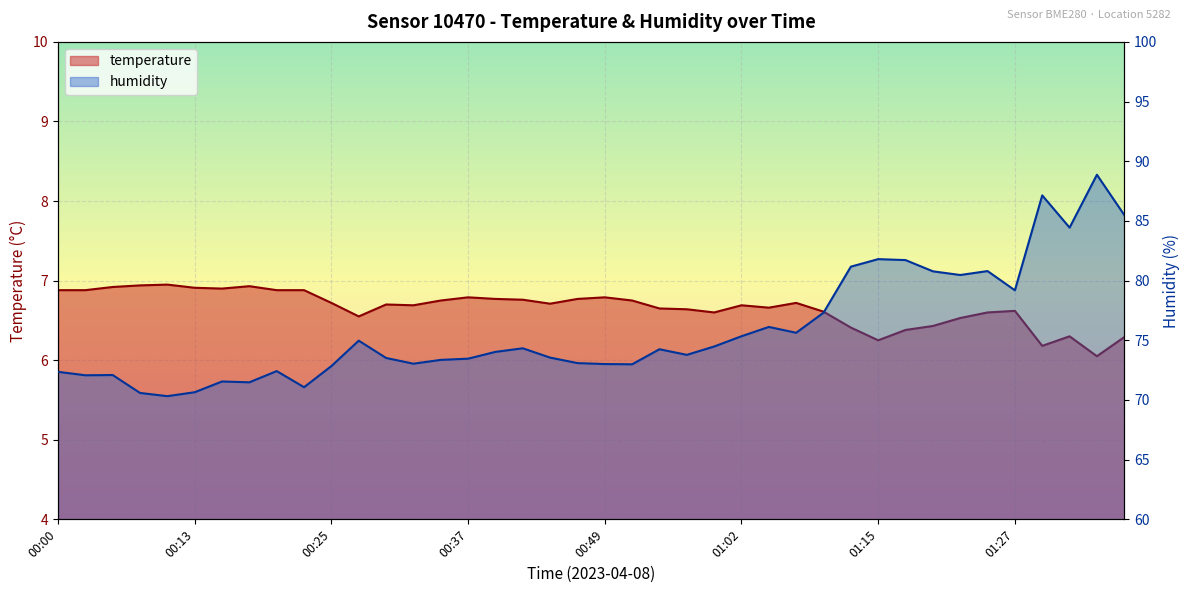

Which label corresponds to the smallest value in the chart?

01:35